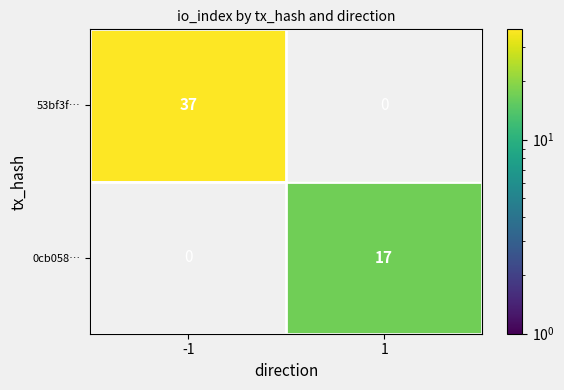

What is the sum of all 53bf3f… values?

37